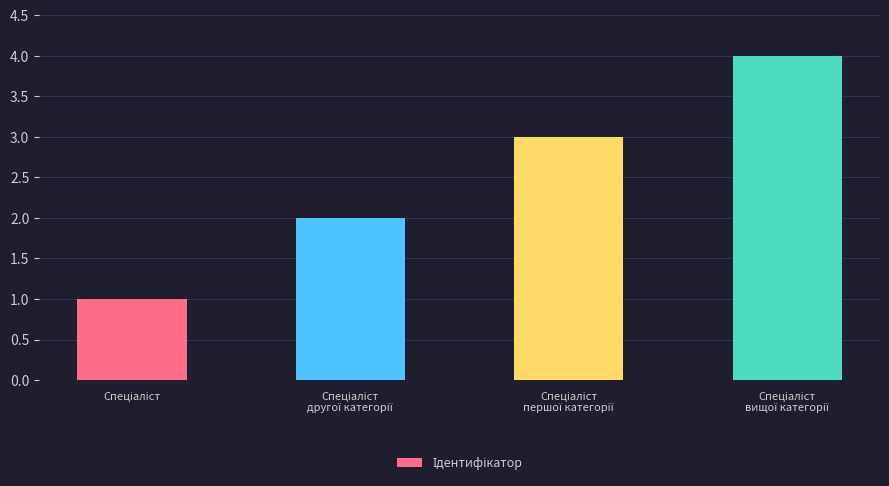

What is the sum of all values?

10